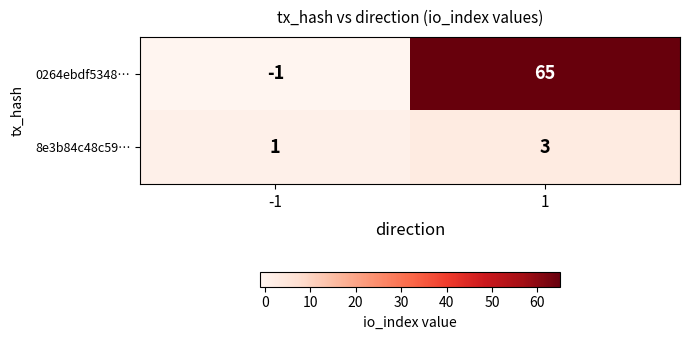

What is the minimum value shown in the chart?

-1